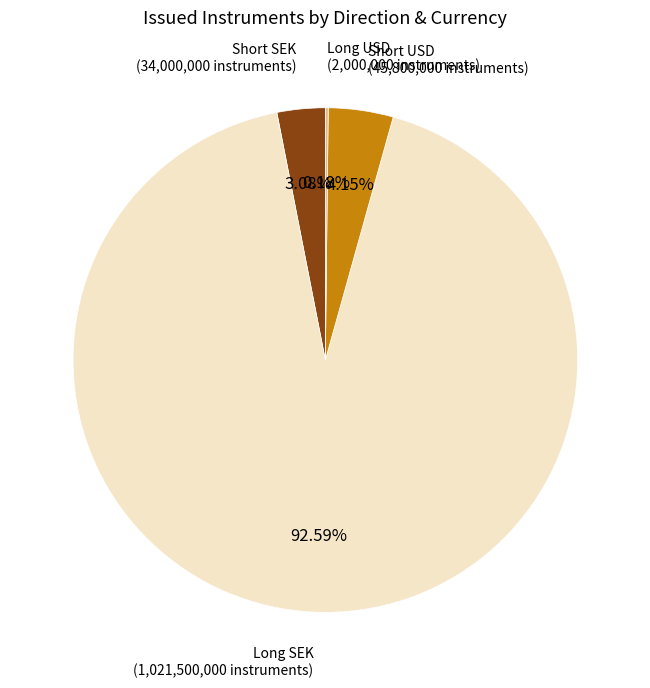

Is there a majority slice in this chart?

Yes